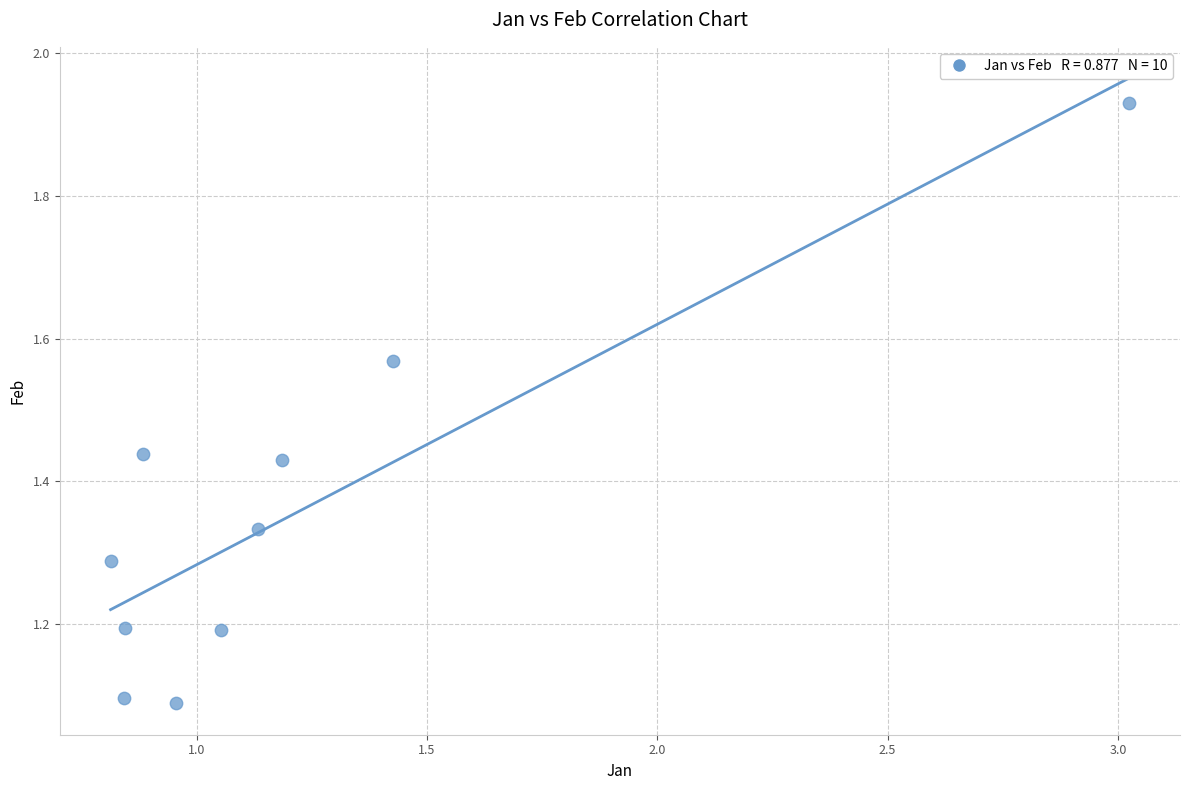

What is the average X value?

1.2